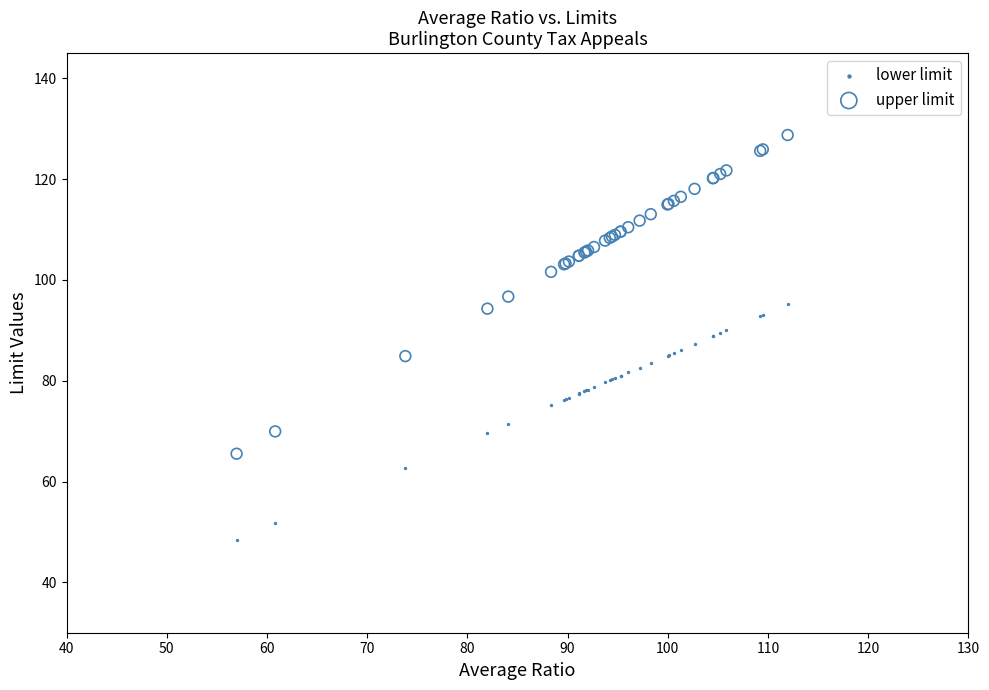

What is the X range (max minus min) for the scatter plot?

55.0